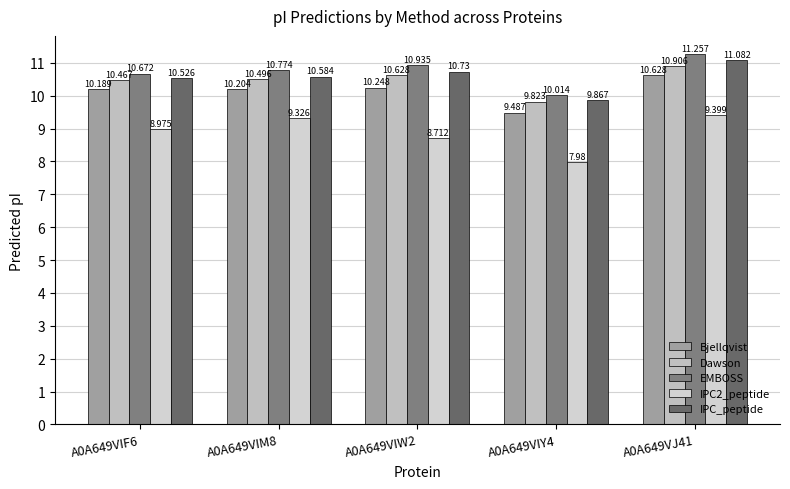

What is the difference between the second highest and second lowest values in the IPC_peptide series?

0.2